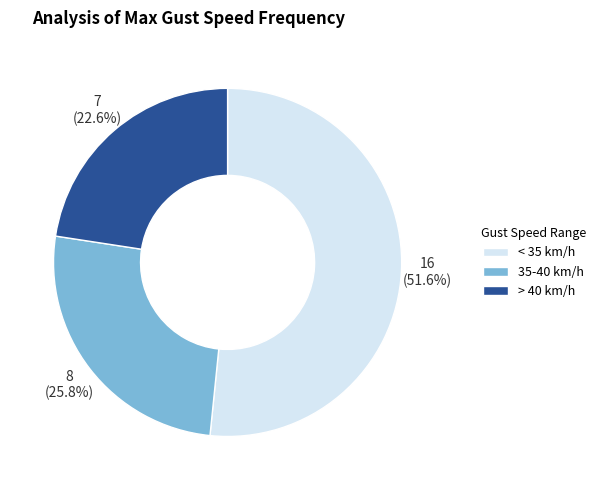

How many segments does this pie chart have?

3